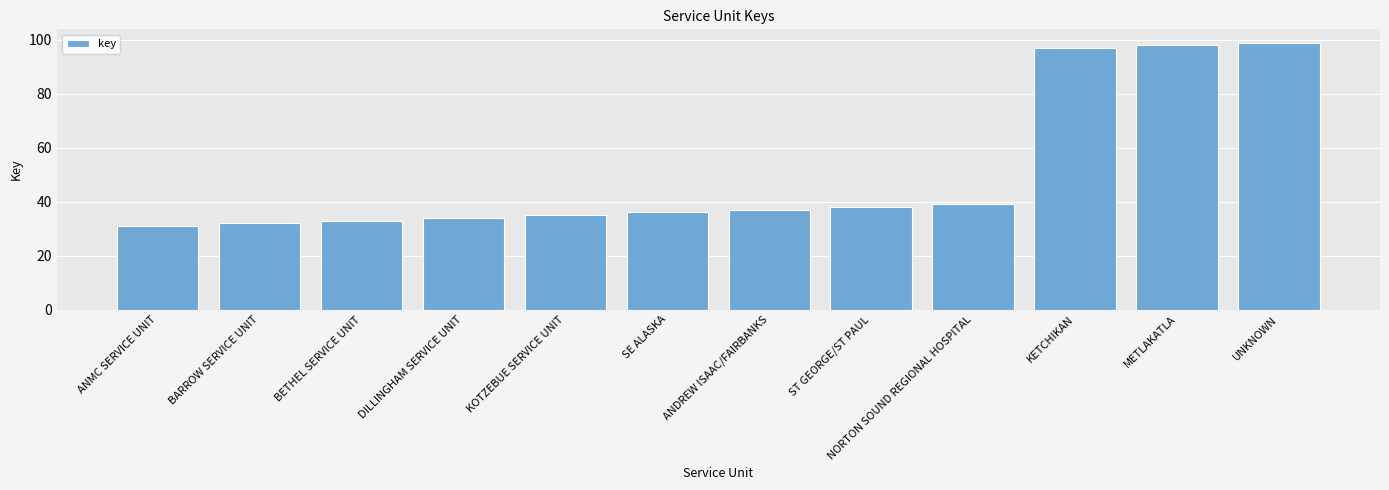

How many categories are shown in the chart?

12